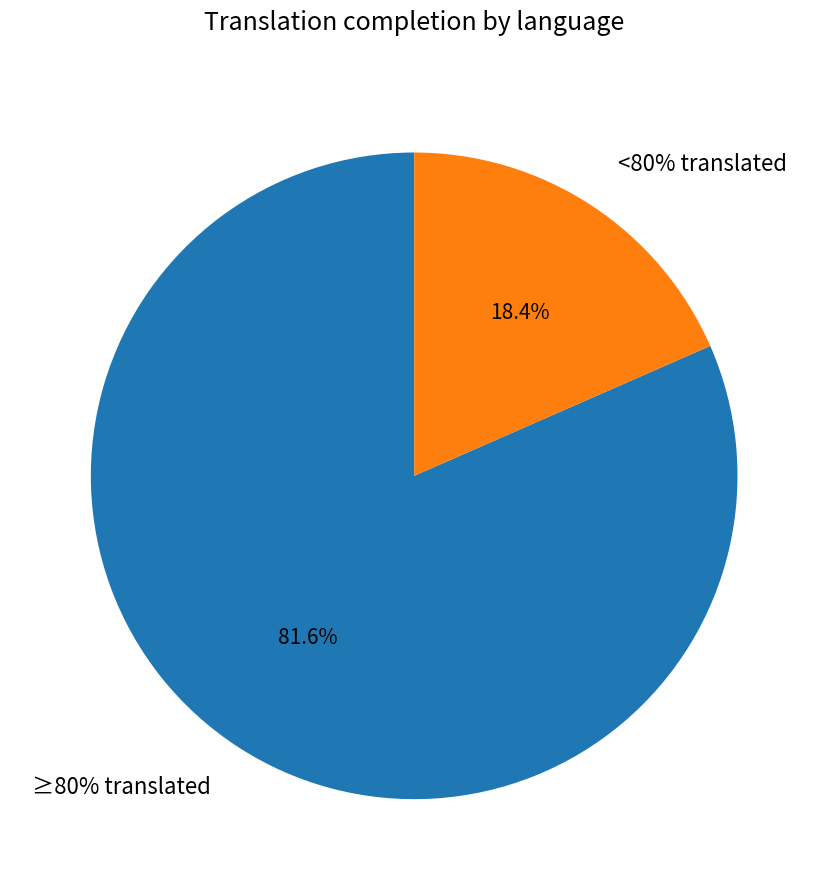

True or false: Portuguese (Brazil) accounts for 1% of the total.

False